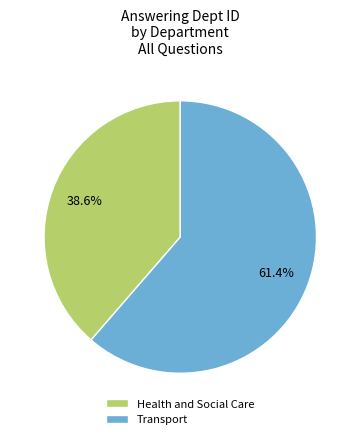

What percentage is the Health and Social Care slice, to the nearest percent?

39%